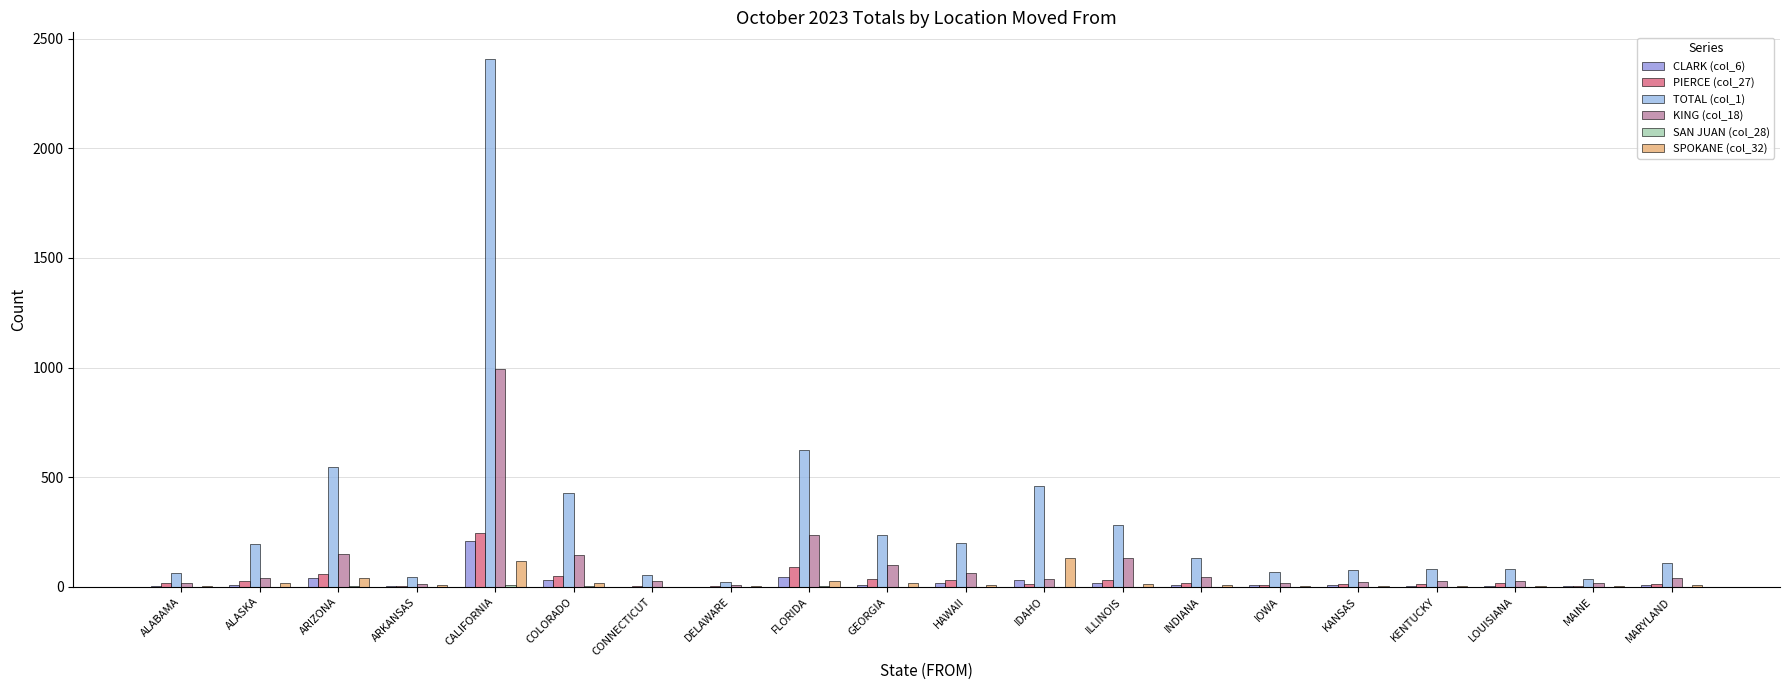

How many groups of bars are there?

20